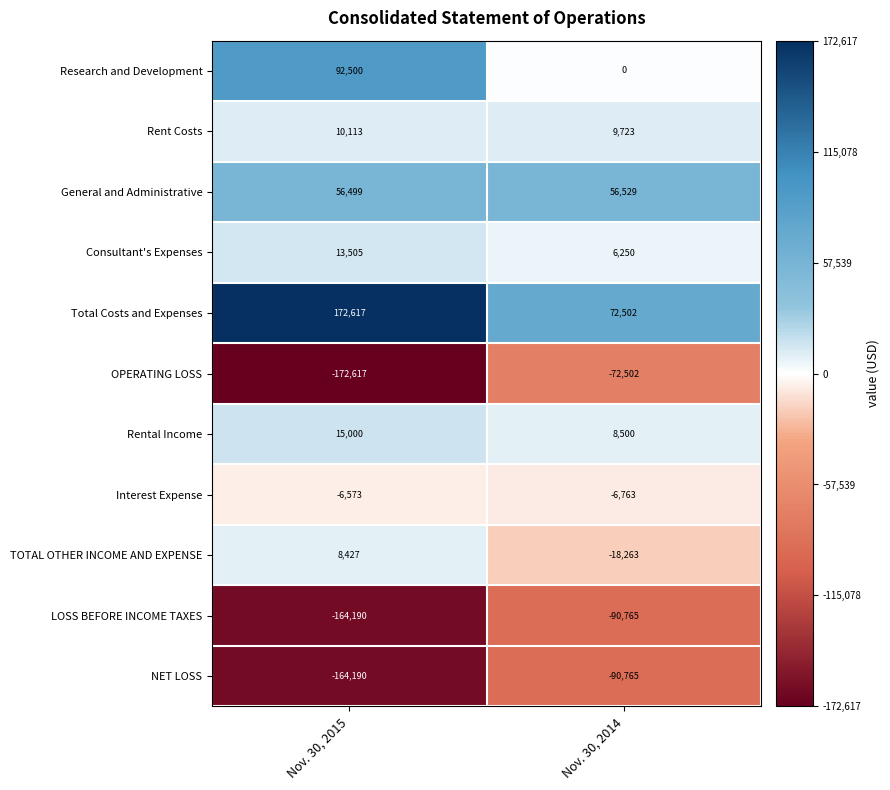

Which series has the largest total across all categories?

Total Costs and Expenses